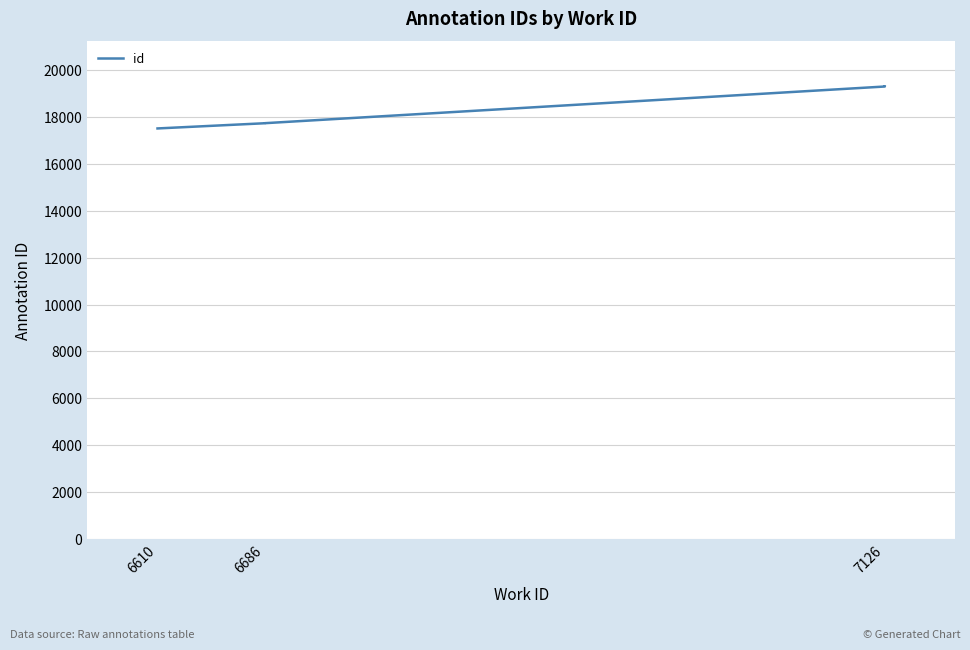

What is the sum of all values?

186670